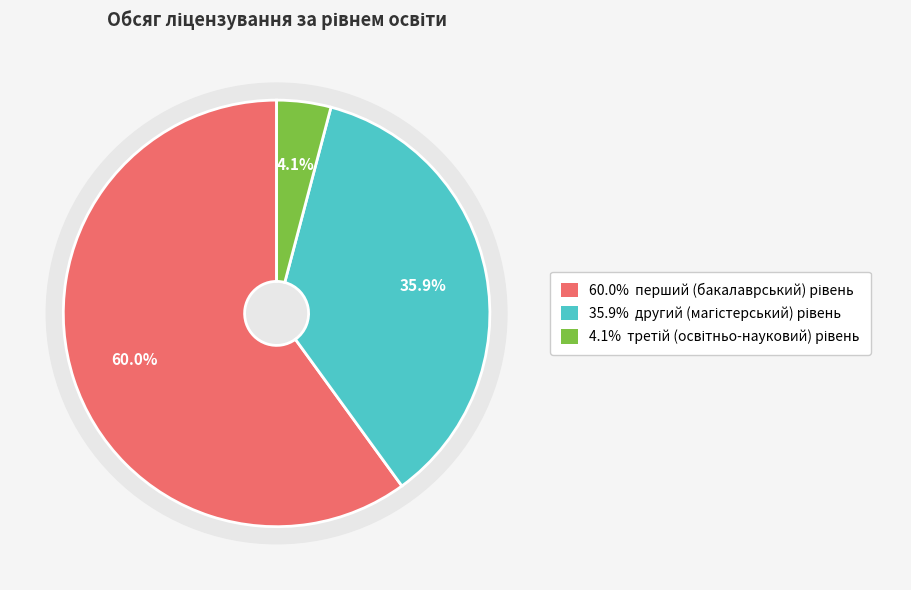

What percentage is NOT represented by третій (освітньо-науковий) рівень?

95.9%